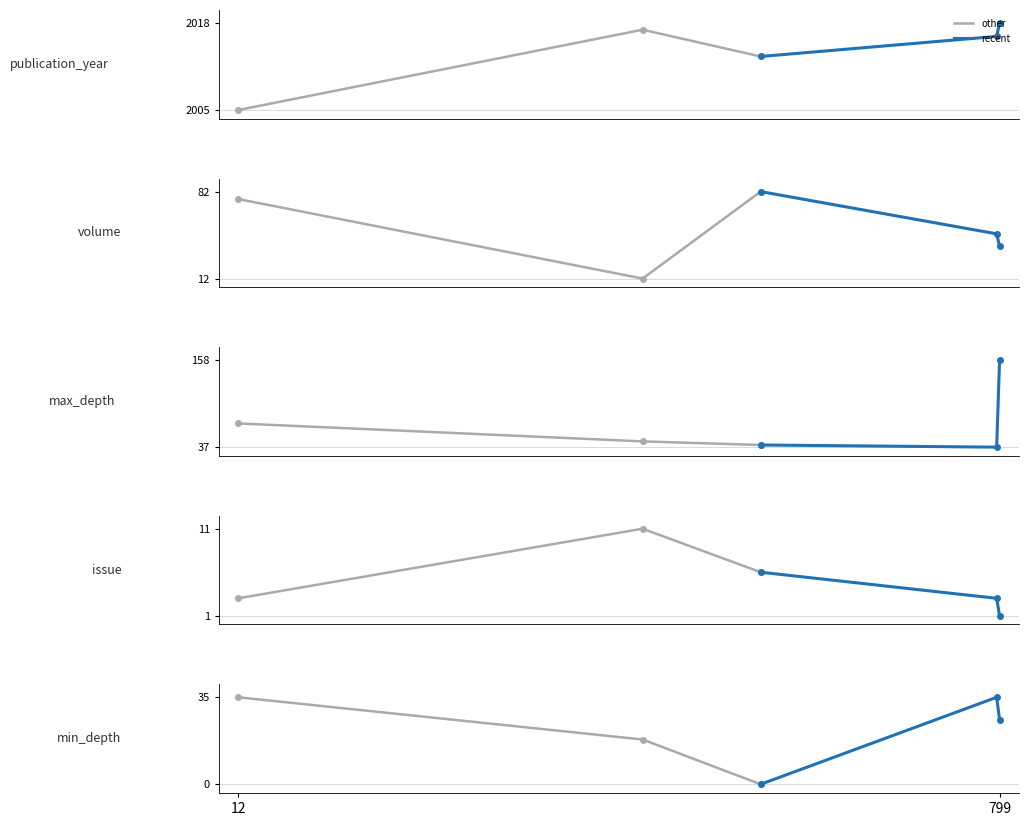

Reading left to right, list all the values displayed in this chart.

publication_year: 12=2005	430=2017	552=2013	796=2016	799=2018
volume: 12=76	430=12	552=82	796=48	799=38
max_depth: 12=70	430=45	552=40	796=37	799=158
issue: 12=3	430=11	552=6	796=3	799=1
min_depth: 12=35	430=18	552=0	796=35	799=26